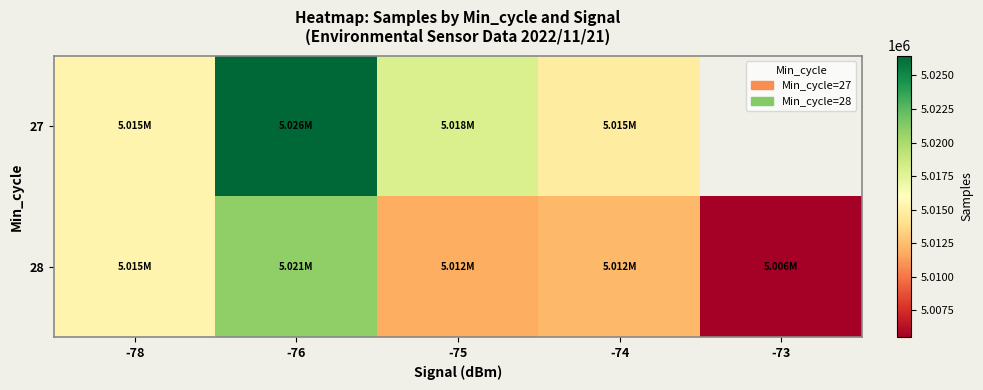

The value of 28 at -73 is 5005518.0. True or false?

True